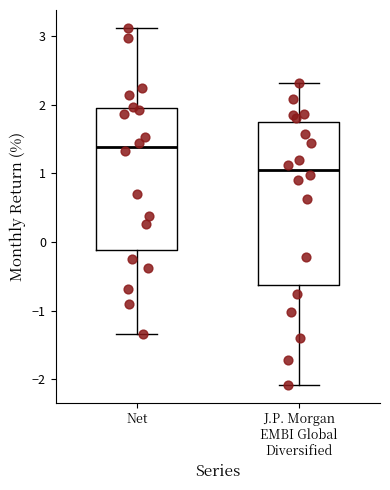

Reading left to right, transcribe this box plot: for each box, give where its median line is, the range the box spans, and where its two whiskers end, as read against the y-axis. The values are not printed on the chart, so give them approximately, as read against the axis.

Net: median 1.4, box -0.1 to 2.0, whiskers -1.3 to 3.1
J.P. Morgan EMBI Global Diversified: median 1.1, box -0.6 to 1.7, whiskers -2.1 to 2.3